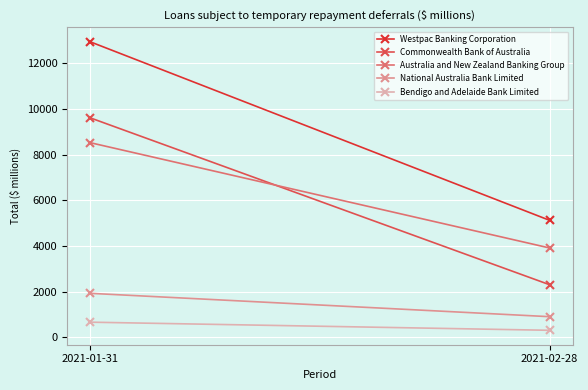

What position from the left is 2021-01-31?

1